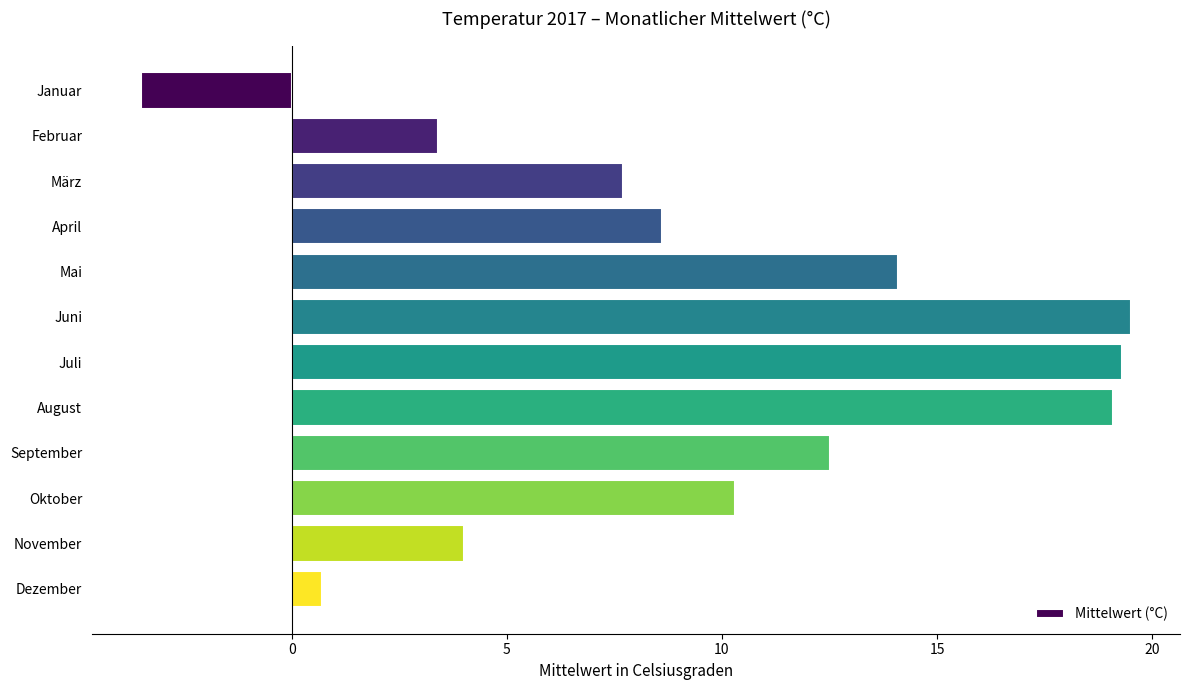

What is the ratio of the value at Oktober to the value at Februar?

3.0